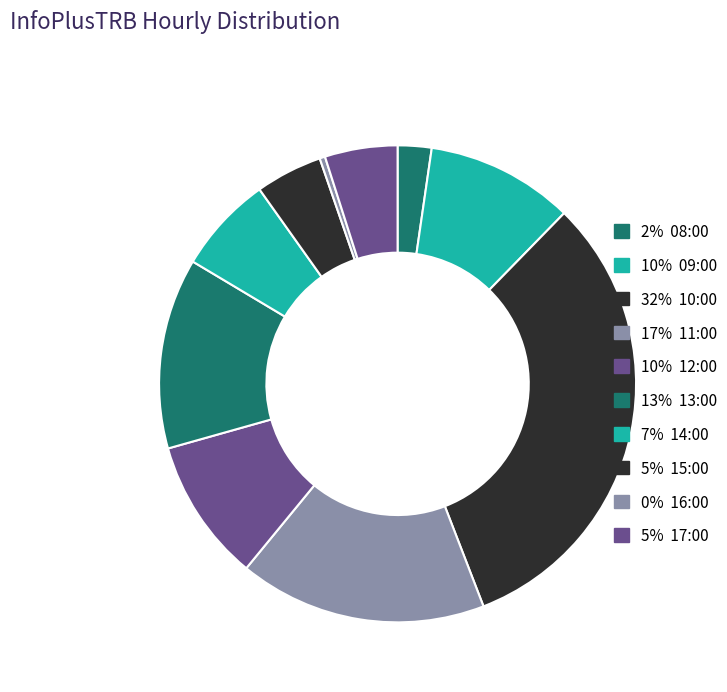

How many segments does this pie chart have?

10